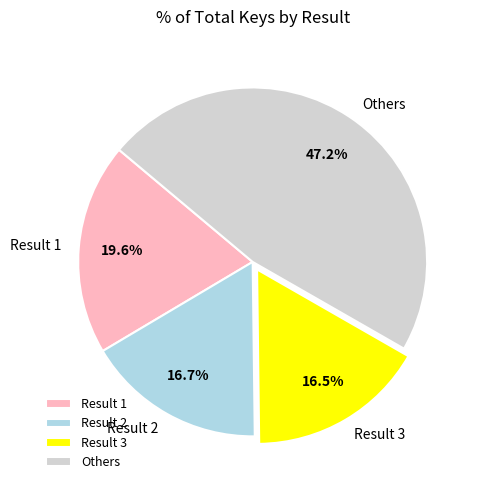

How many slices are in this pie chart?

4